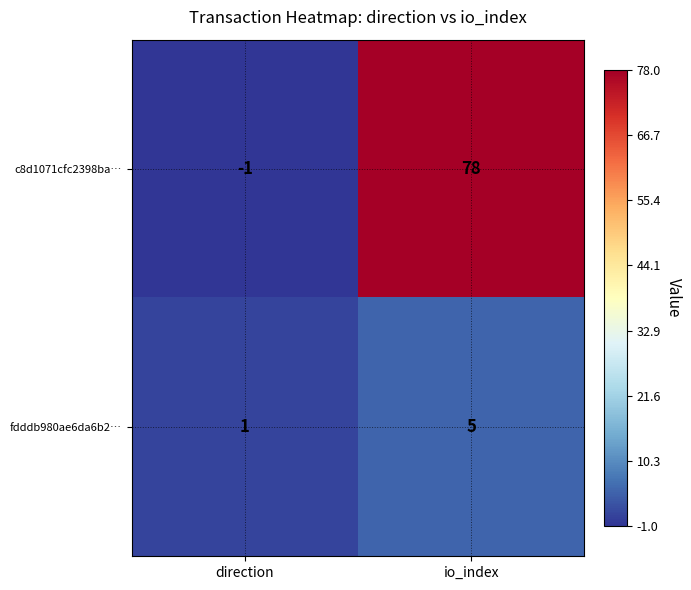

What is the difference between the maximum and minimum values in the fdddb980ae6da6b2… series?

4